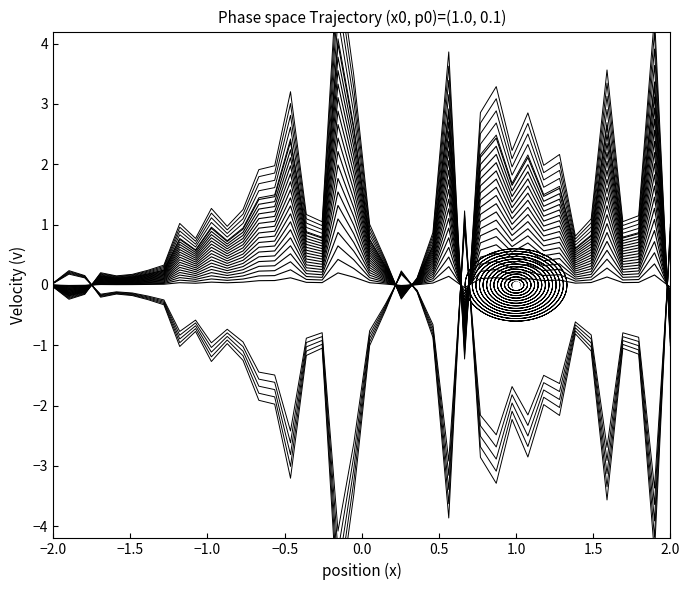

Reading right to left, extract all data points from this chart.

-0.7	3.3	0.9	0.8	2.6	0.8	0.6	1.6	1.5	2.1	1.7	2.4	2.1	-0.9	2.9	0.6	0.1	-0.2	0.3	0.7	2.6	4.0	0.8	0.9	2.4	1.5	1.4	0.9	0.7	0.9	0.6	0.8	0.2	0.2	0.1	0.1	0.2	-0.1	-0.2	-0.0